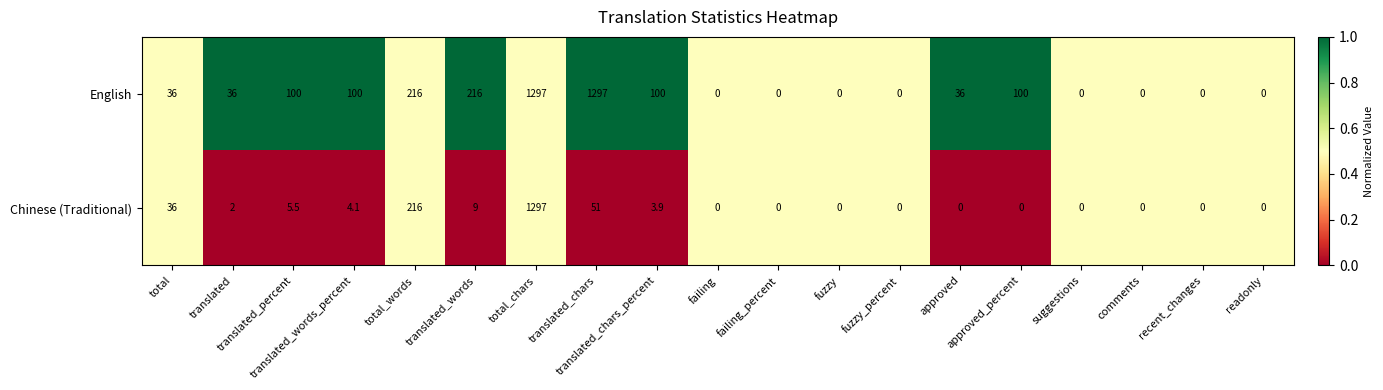

What is the difference between the second highest and second lowest values in the Chinese (Traditional) series?

216.0